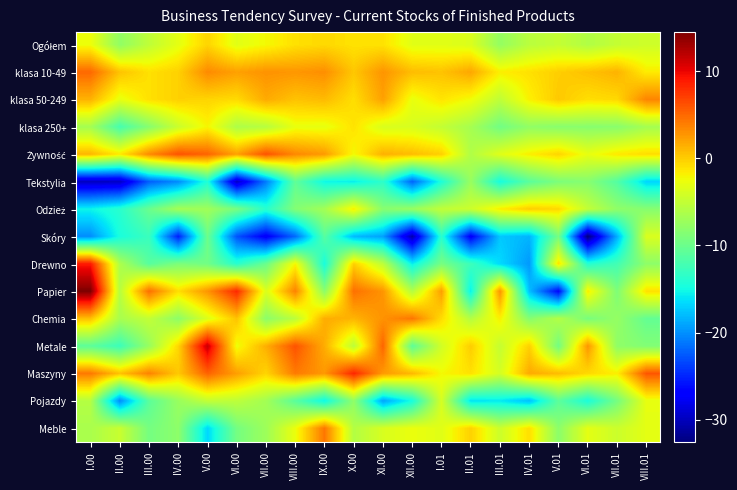

Between I.00 and VI.00, which is larger?

I.00